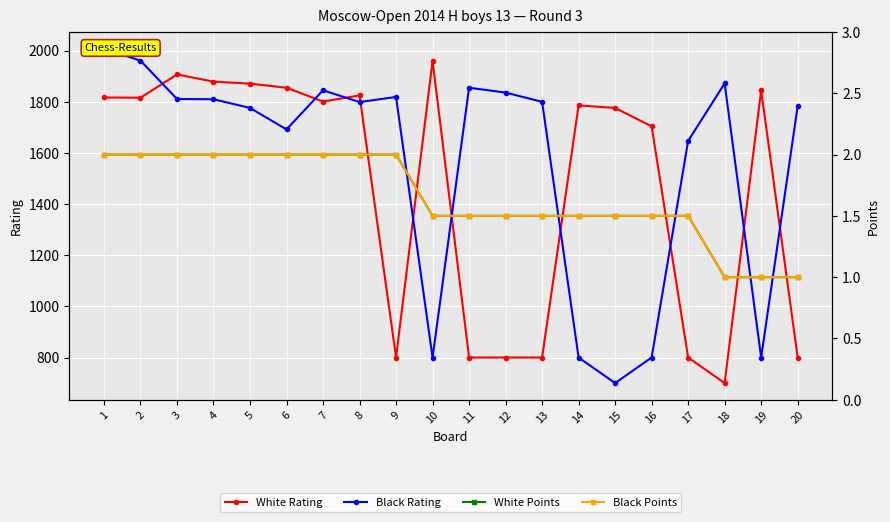

How many lines are shown in the chart?

4